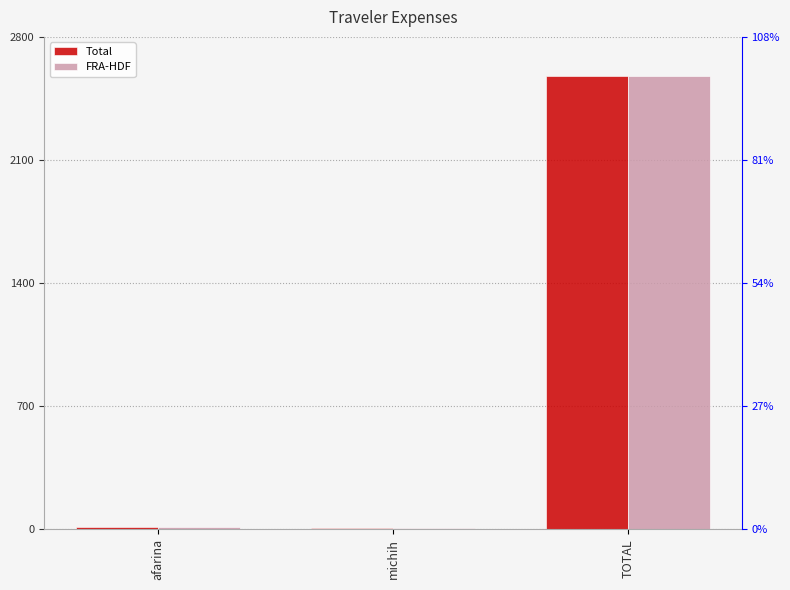

How many groups of bars are there?

3